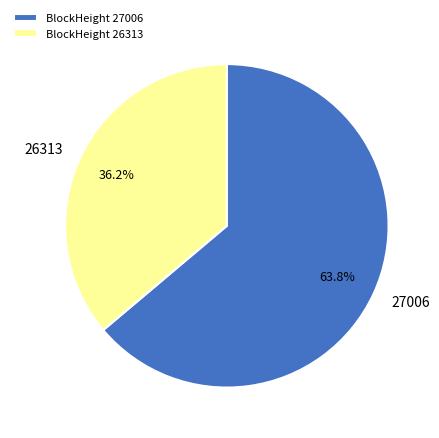

Which has a higher value, BlockHeight 26313 or BlockHeight 27006?

BlockHeight 27006